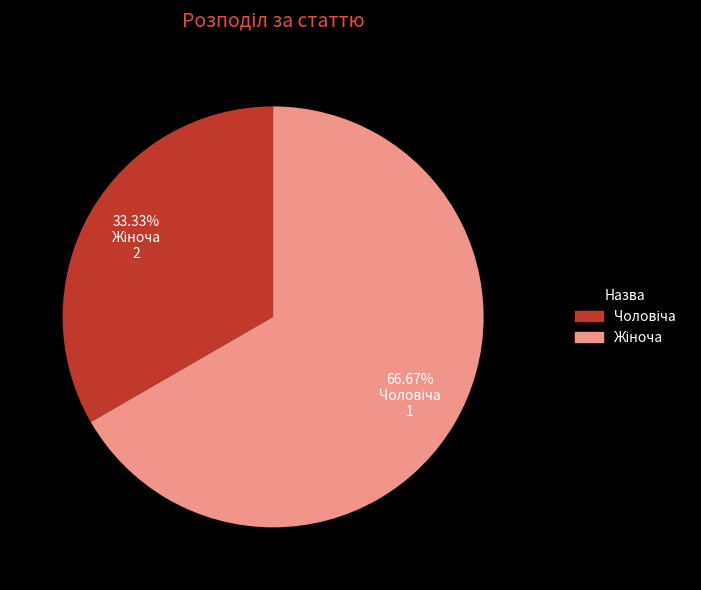

Does any single category account for the majority?

Yes